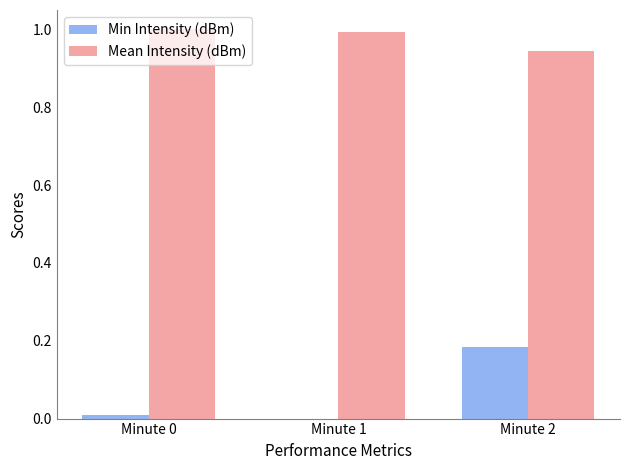

Is it true that Min Intensity (dBm) equals 0.1 at Minute 1?

False